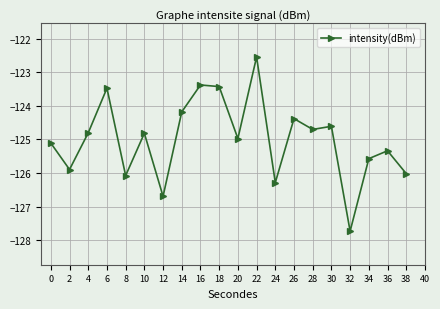

The value at 38 is -191.0. True or false?

False